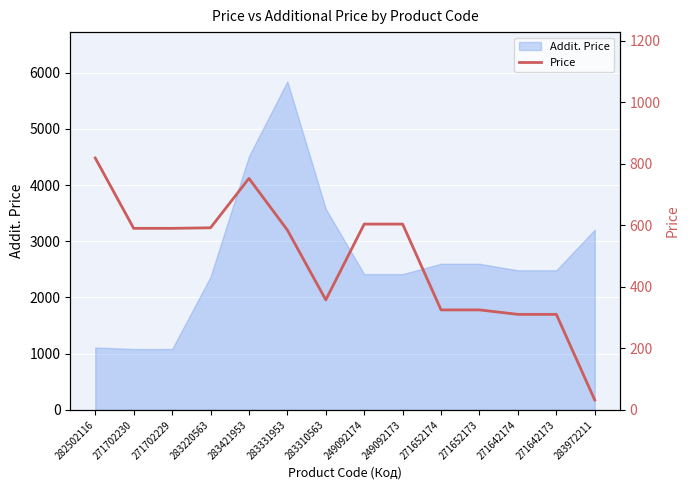

At which label does the data first exceed 589?

282502116